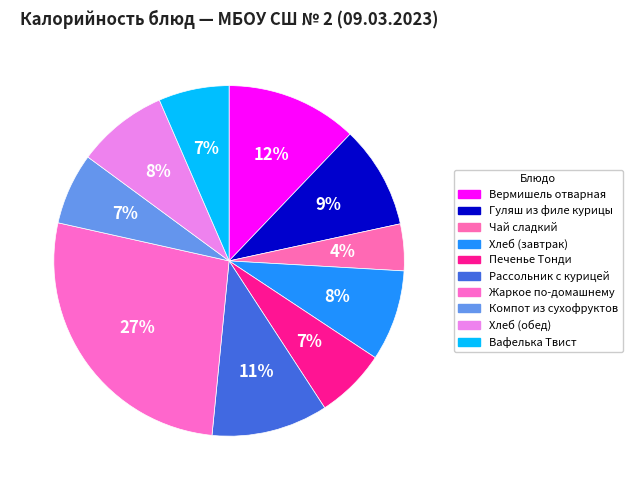

Rank the categories by value from lowest to highest.

Чай сладкий, Печенье Тонди, Вафелька Твист, Компот из сухофруктов, Хлеб (завтрак), Хлеб (обед), Гуляш из филе курицы, Рассольник с курицей, Вермишель отварная, Жаркое по-домашнему